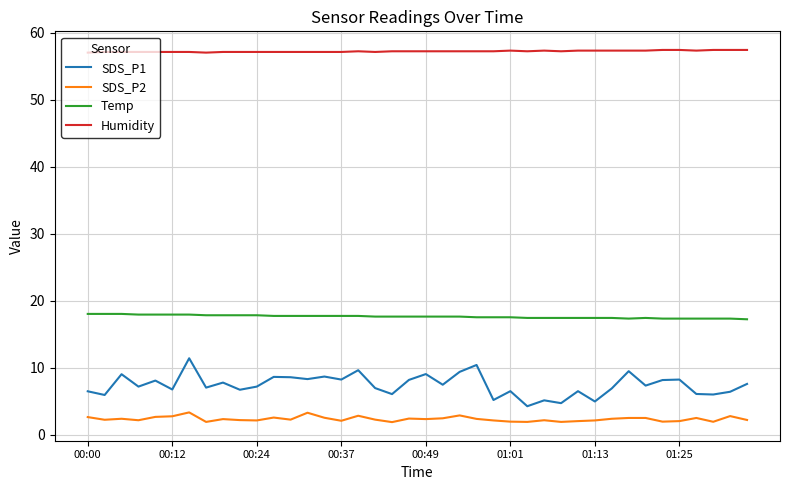

What is the smallest value displayed?

1.9